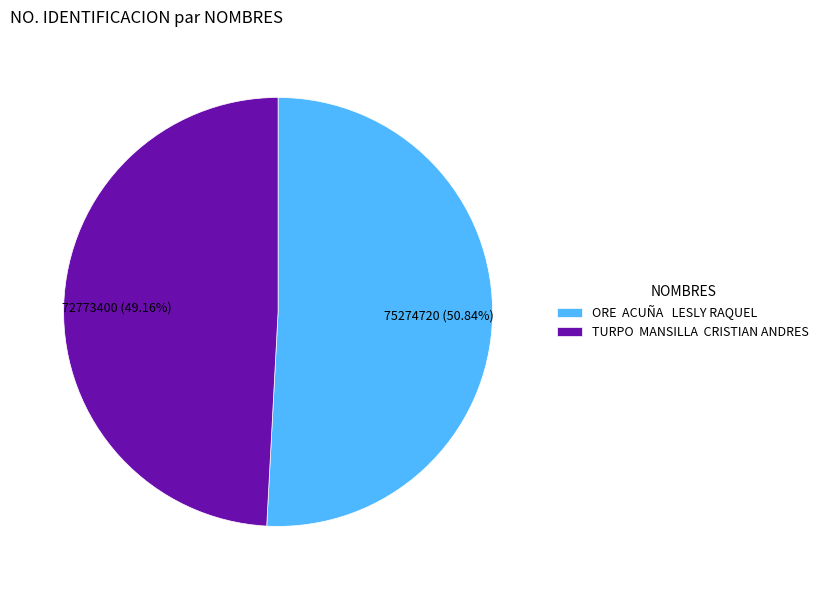

Which category has the biggest portion of the pie?

ORE ACUÑA LESLY RAQUEL